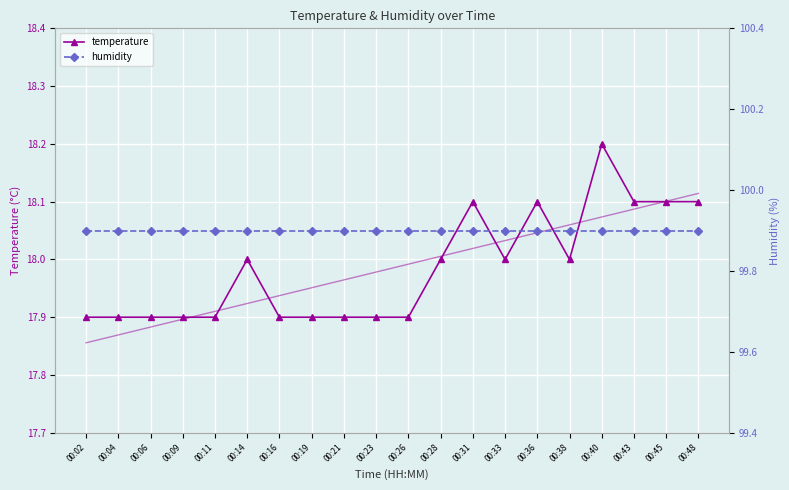

Is this an area chart (filled region under the line)?

No